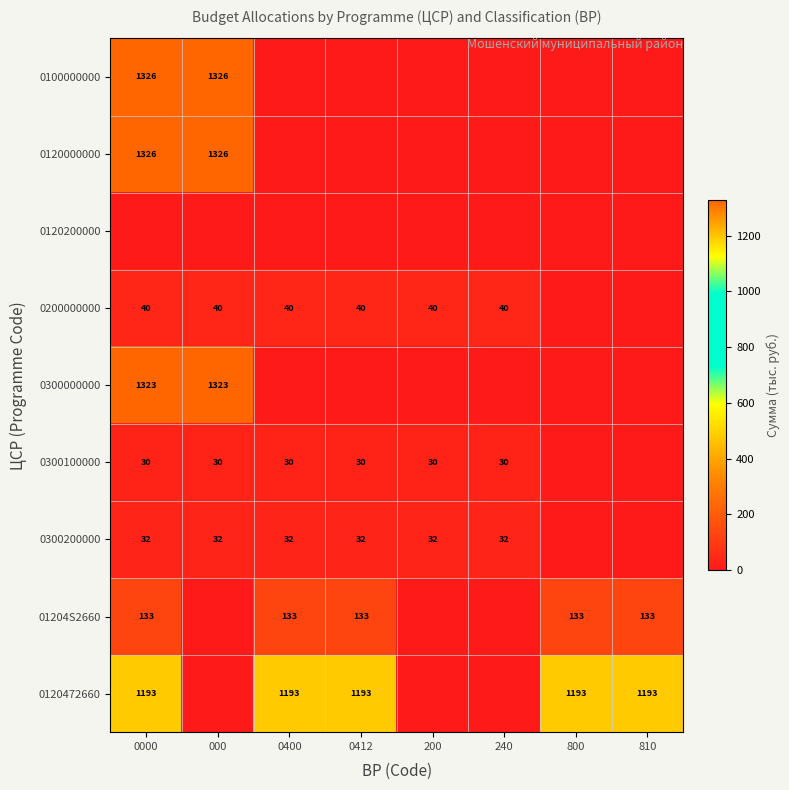

True or false: 0120472660 has a value of 762 at 810.

False